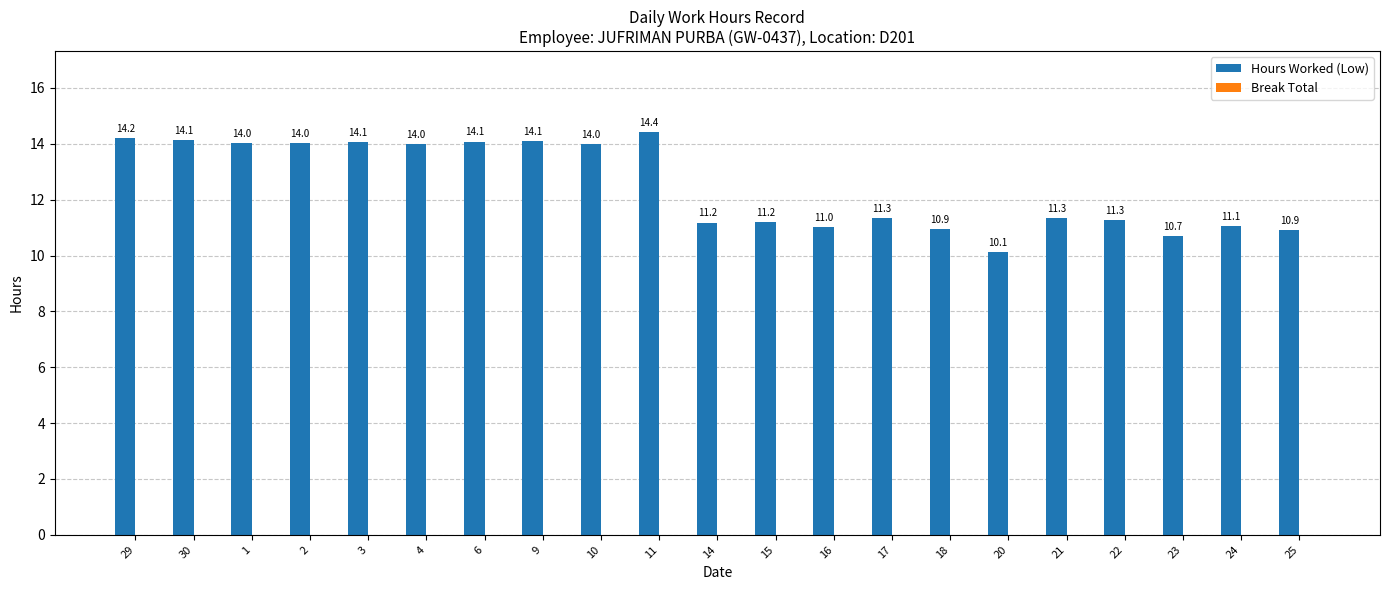

Approximately how many times larger is the value at 6 compared to 30?

1.0